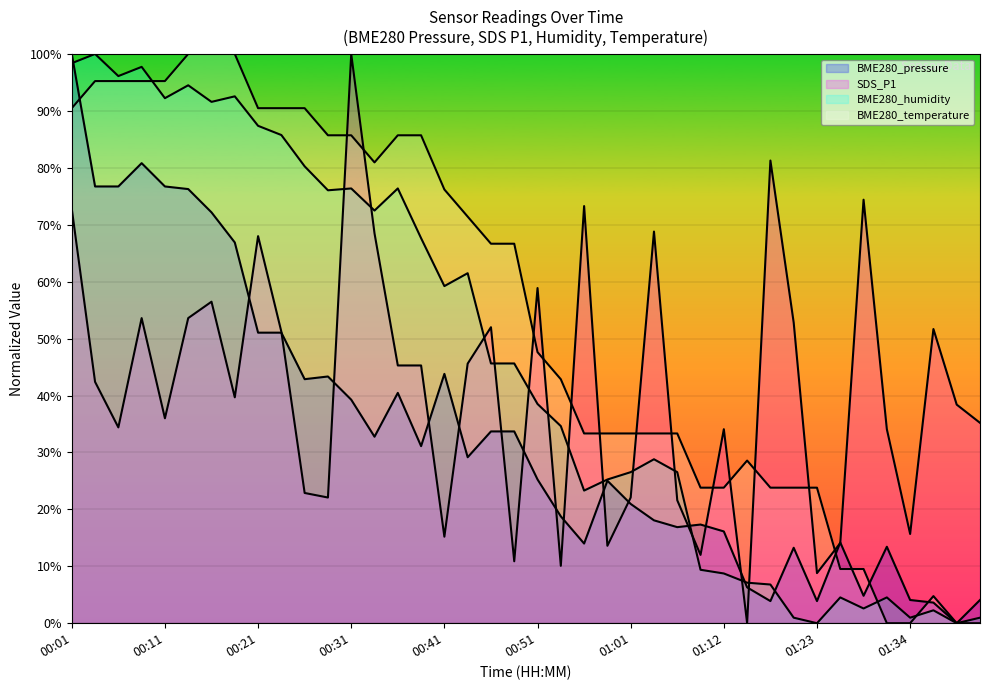

The BME280_pressure series shows 29.0 at 00:41. True or false?

False